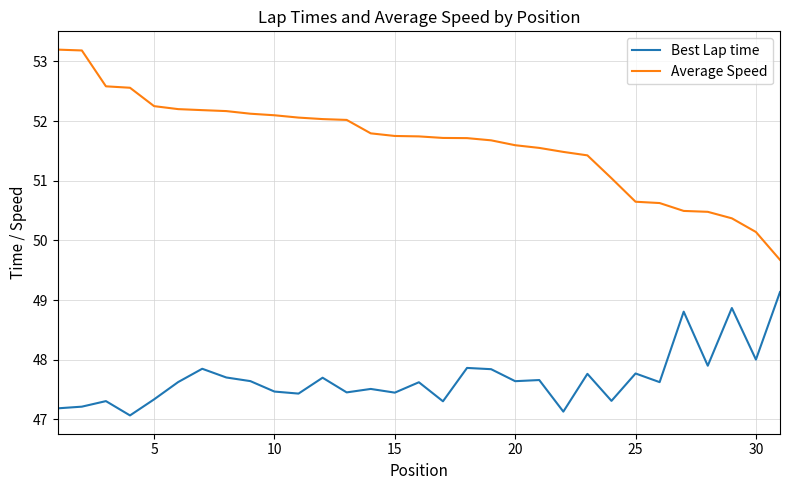

Which series has the largest total across all categories?

Average Speed